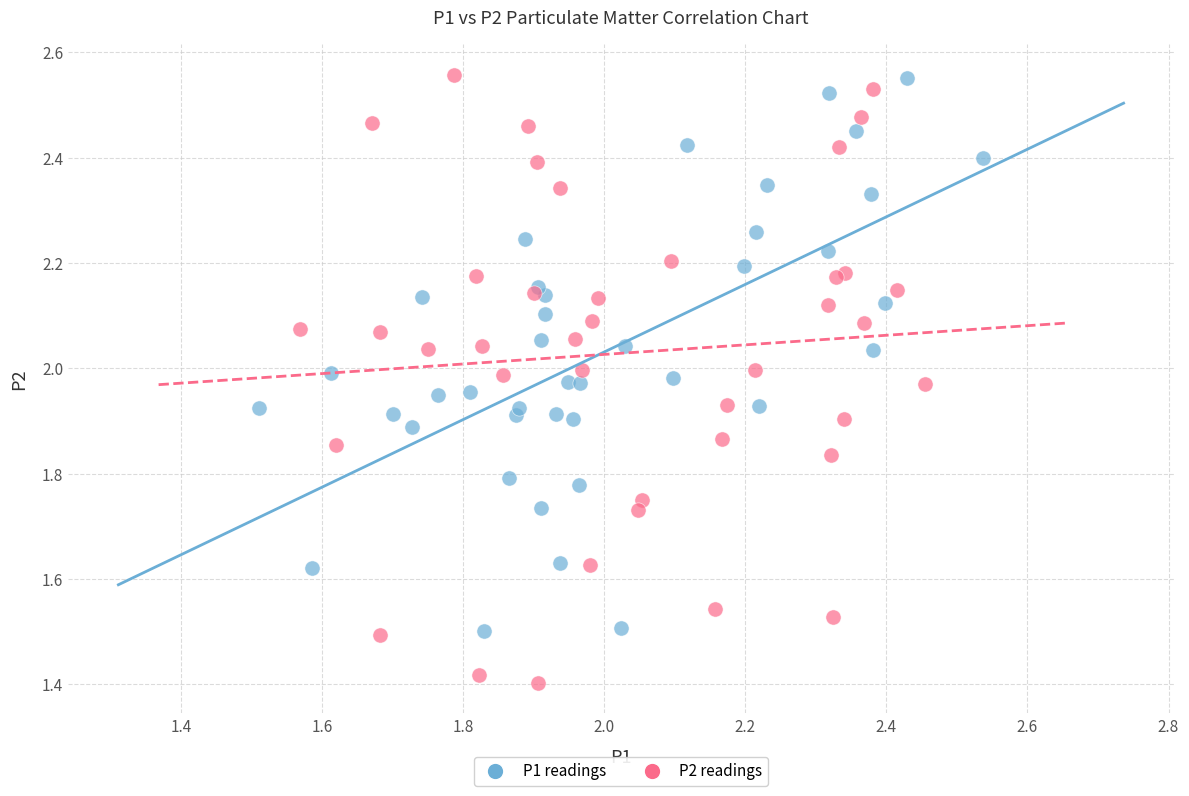

What are all the series names shown in the legend?

P1 readings, P2 readings